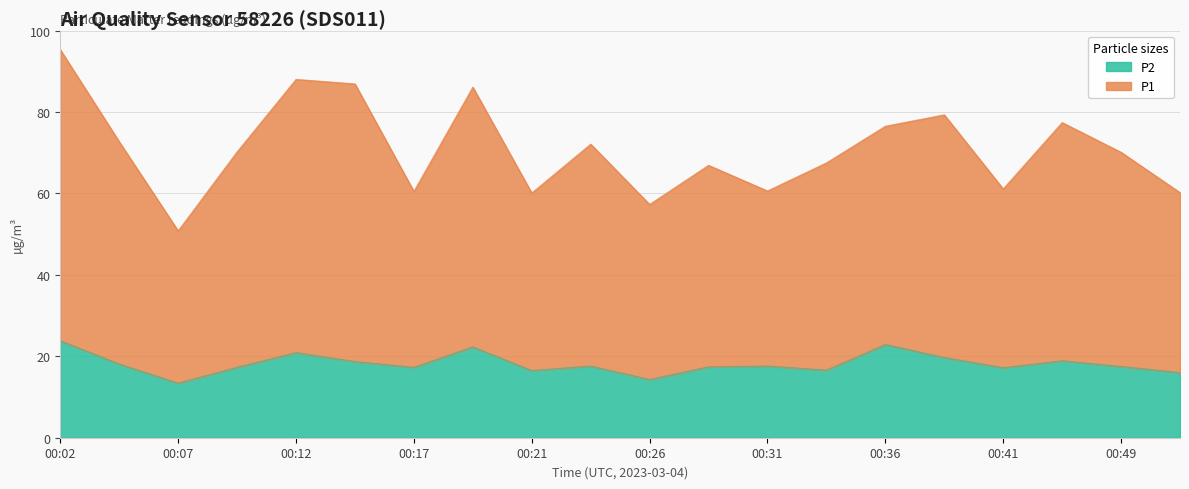

What is the difference between the second highest and minimum values in the P2 series?

9.5